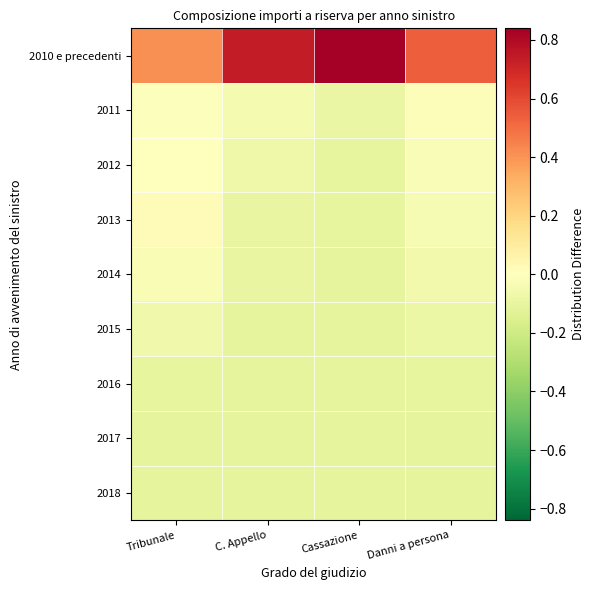

Which series has the widest spread of values?

2010 e precedenti